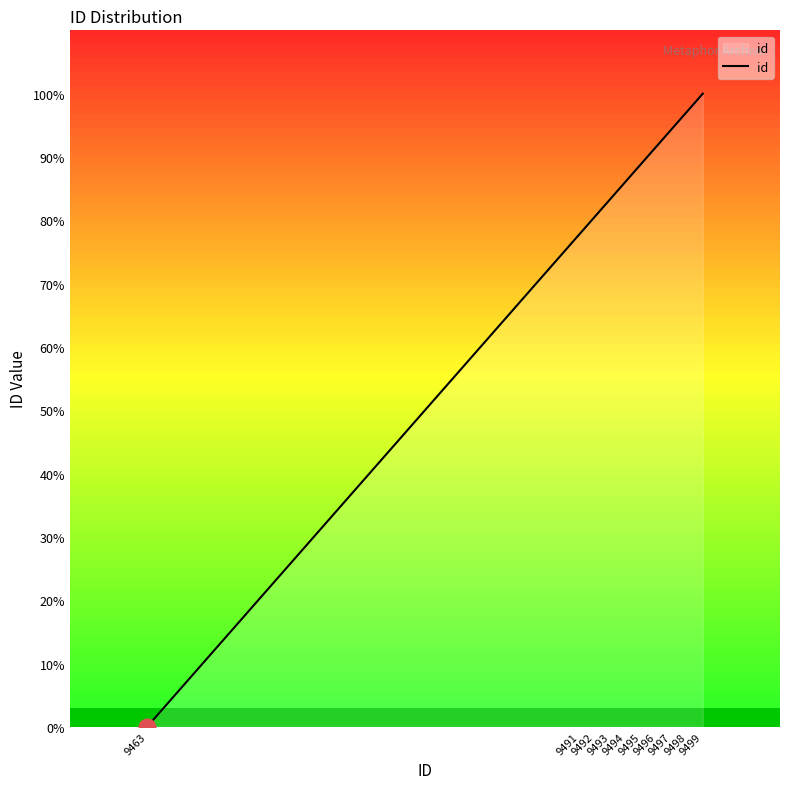

The chart shows a value of 94.4 at 9497. True or false?

True